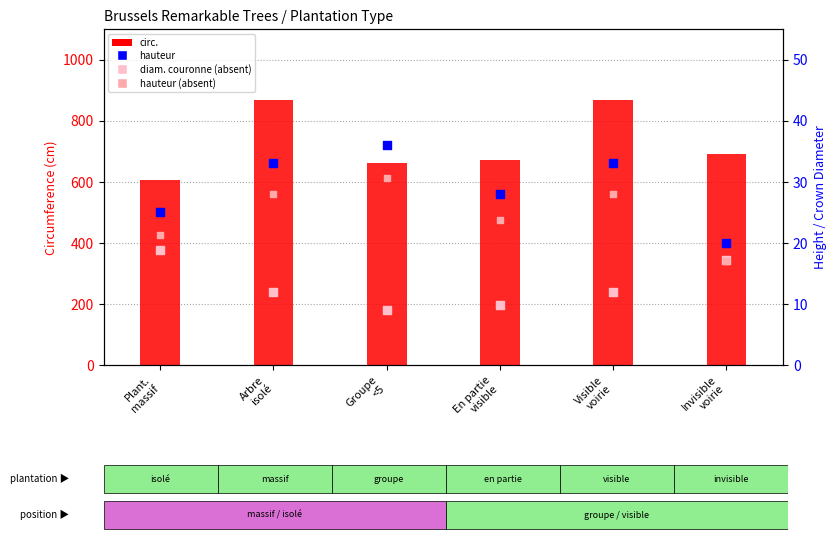

Which series contains the lowest Y value?

hauteur (absent)